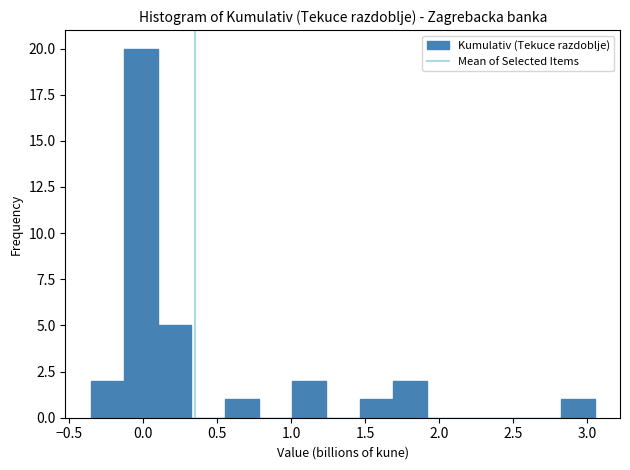

Reading left to right, list every bar in this chart as the range it spans on the x-axis followed by its height. Neither the bar edges nor the heights are printed on the chart, so give them approximately, as read against the axes.

-0.35 to -0.15: 2
-0.15 to 0.10: 20
0.10 to 0.35: 5
0.35 to 0.55: 0
0.55 to 0.80: 1
0.80 to 1.00: 0
1.00 to 1.25: 2
1.25 to 1.45: 0
1.45 to 1.70: 1
1.70 to 1.90: 2
1.90 to 2.15: 0
2.15 to 2.35: 0
2.35 to 2.60: 0
2.60 to 2.80: 0
2.80 to 3.05: 1